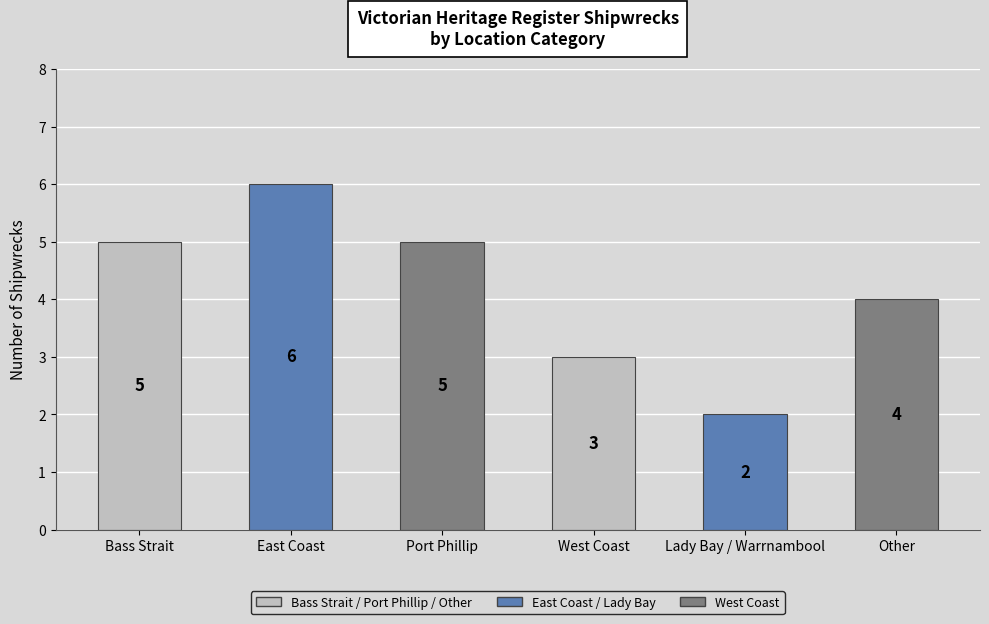

True or false: the data shows 5 at West Coast.

False